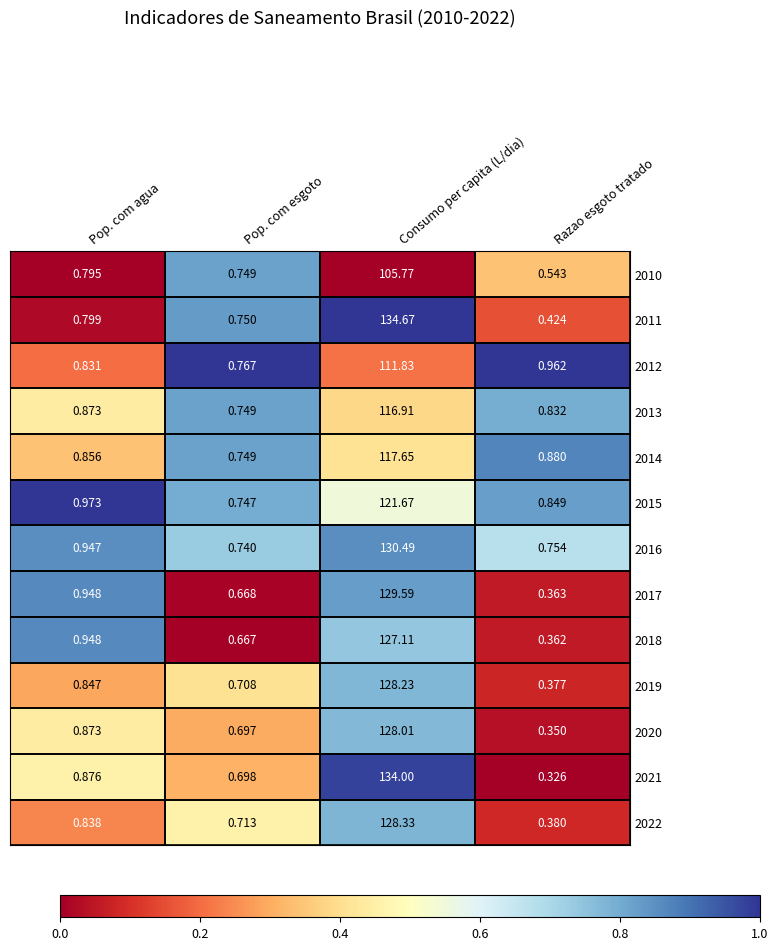

Is the value of 2014 at Pop. com agua greater than the value of 2015 at Pop. com agua?

No